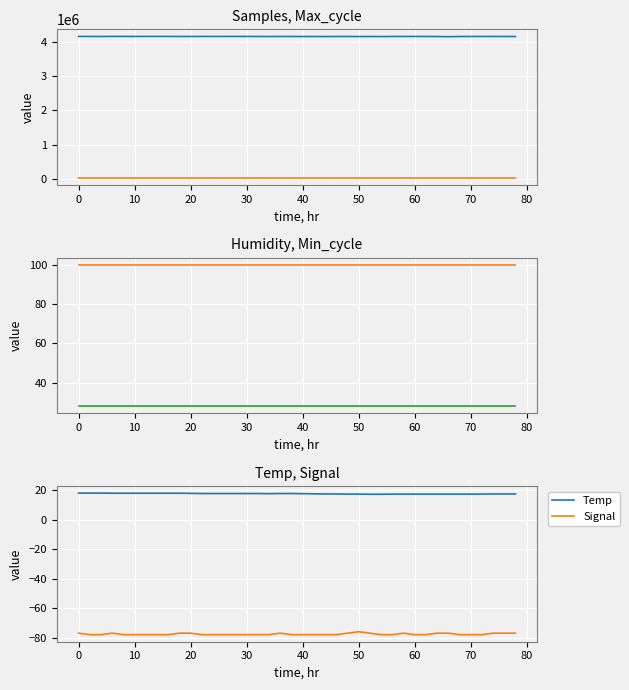

What is the minimum value for Temp?

17.1